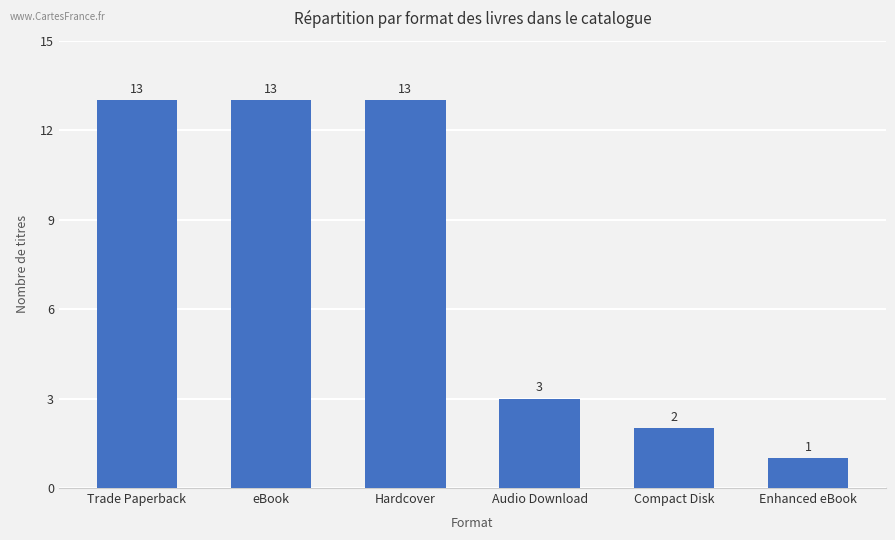

True or false: the data shows 21 at Hardcover.

False